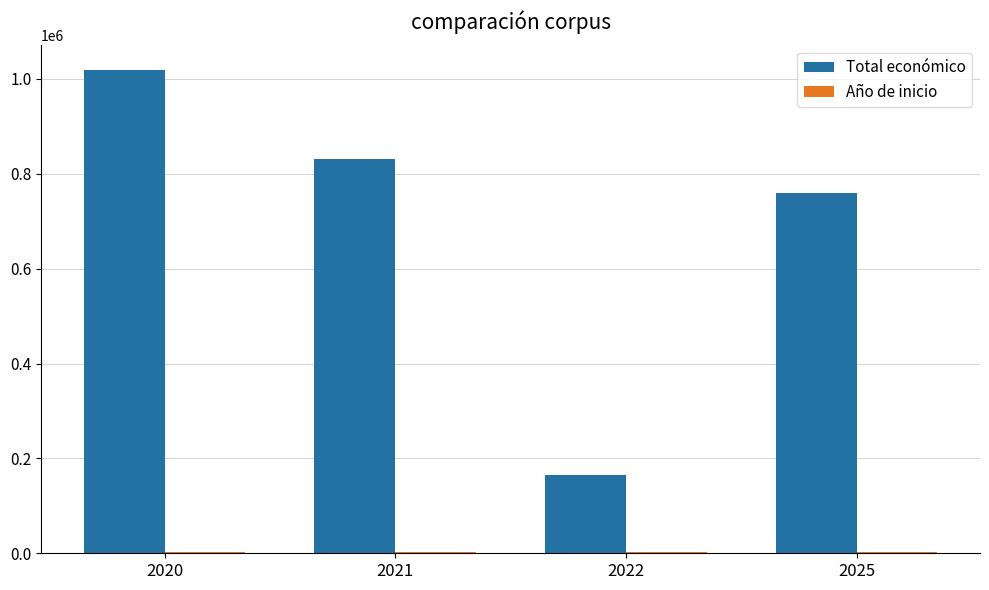

What is the sum of all Total económico values?

2776669